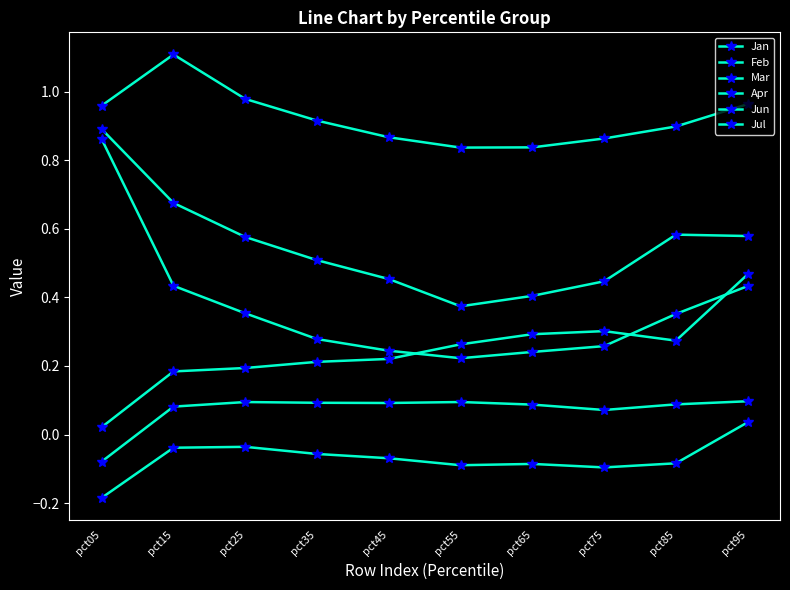

At which category is the sum across all series the highest?

pct95